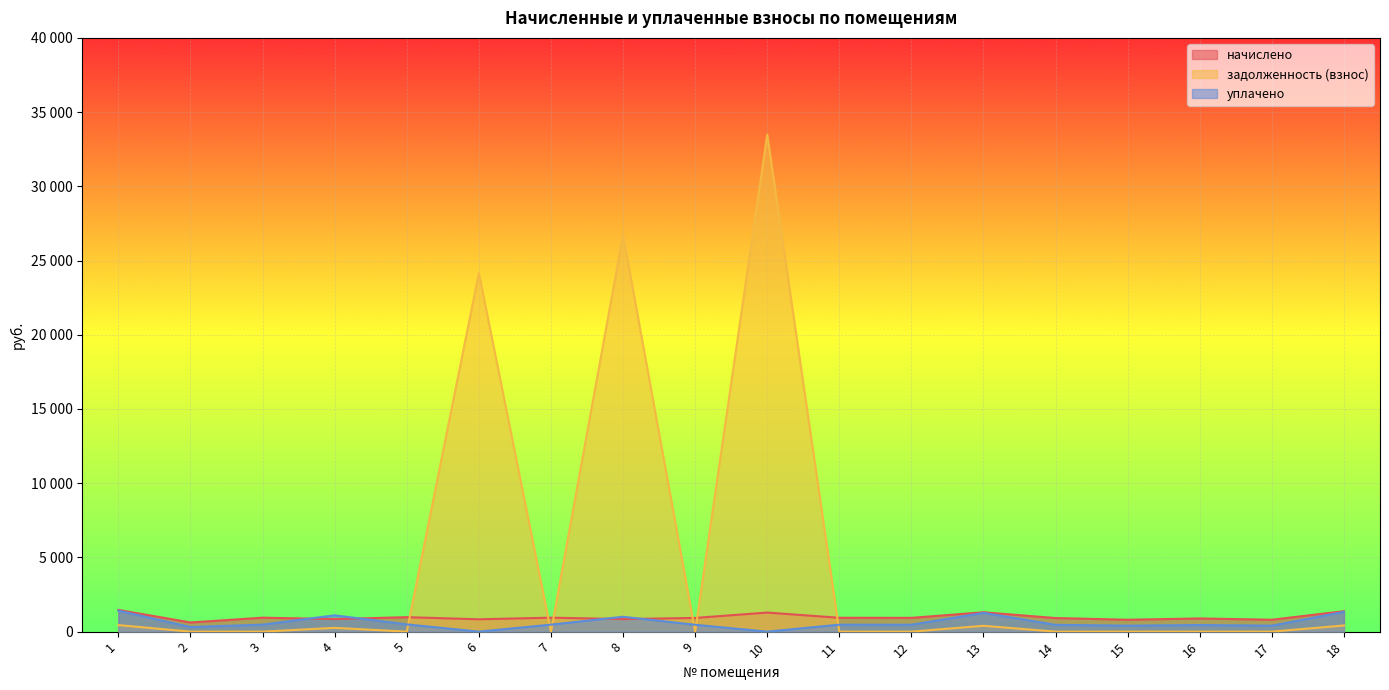

True or false: уплачено has a value of 1263.3 at 13.

True